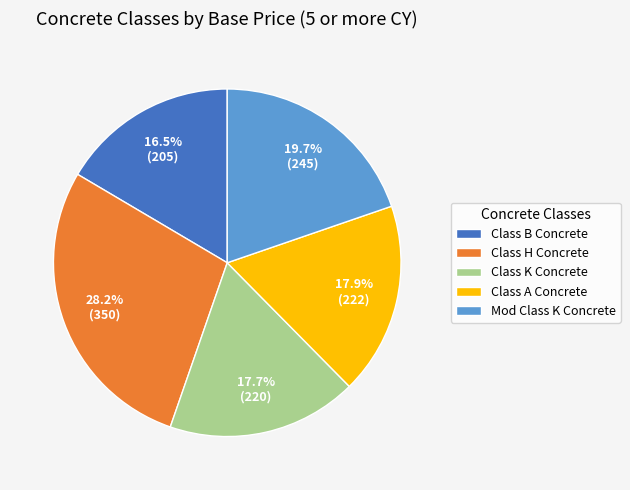

Which slice is the smallest?

Class B Concrete